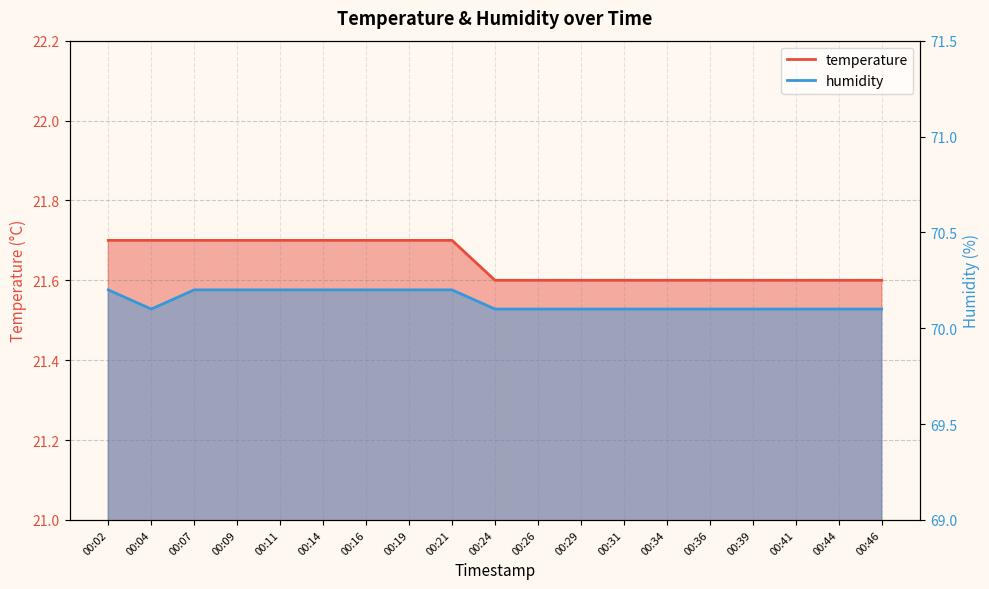

At which label is humidity closest to 70?

00:04